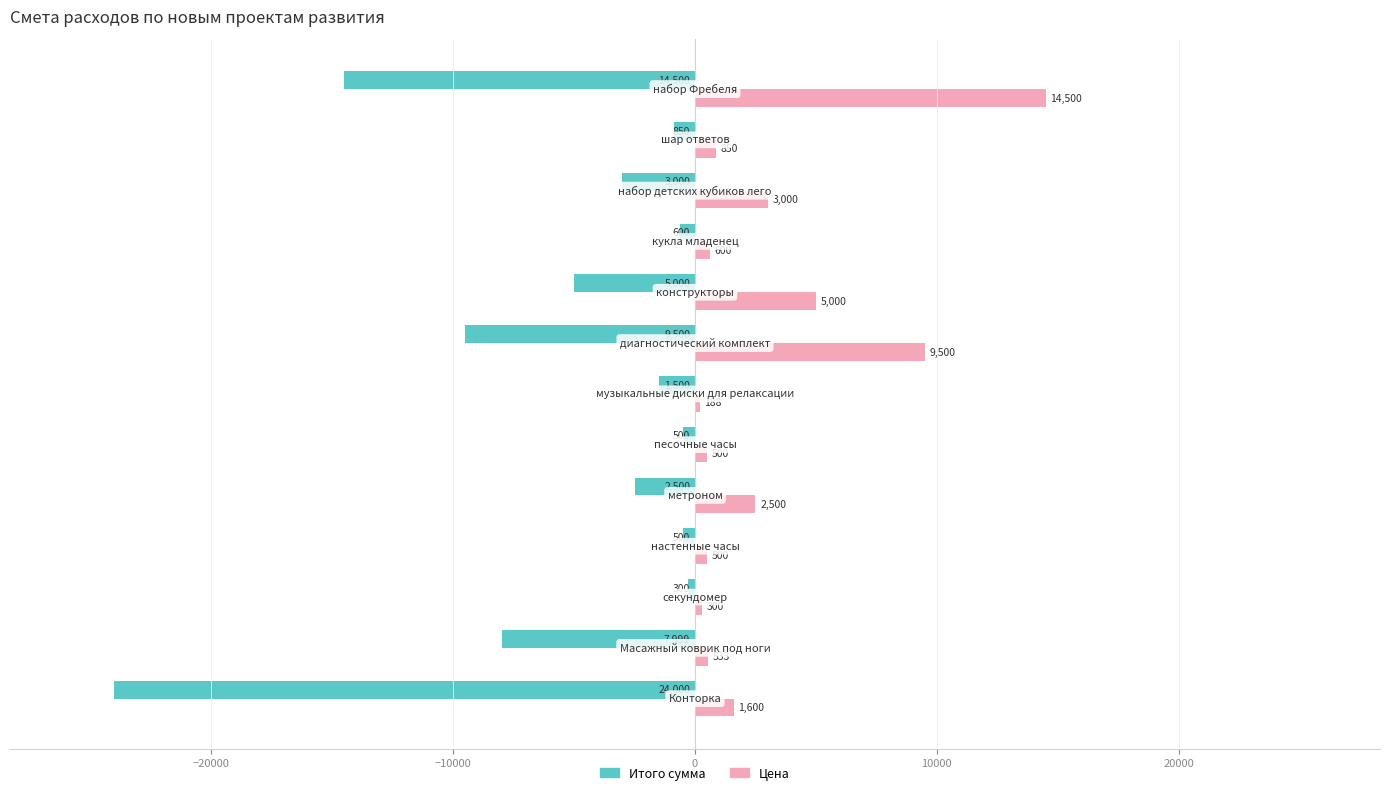

Which series has the widest spread of values?

Итого сумма